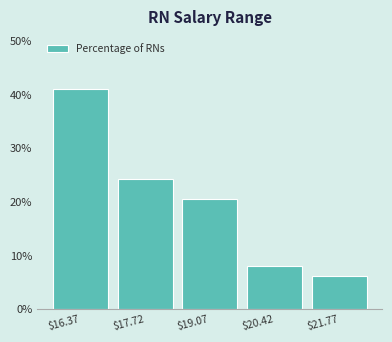

How tall is the bar that spans 17.0 to 18.4 on the x-axis? Neither the bar edges nor the heights are printed on the chart, so give them approximately, as read against the axes.

24